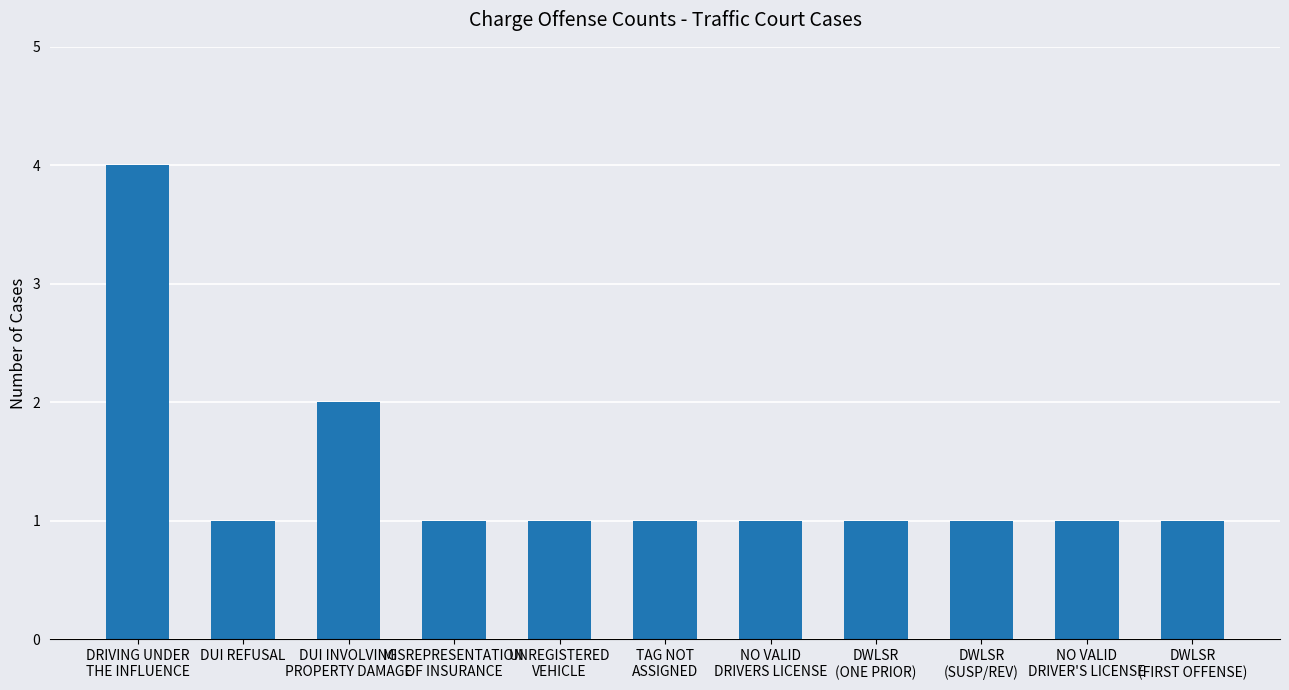

What is the average value?

1